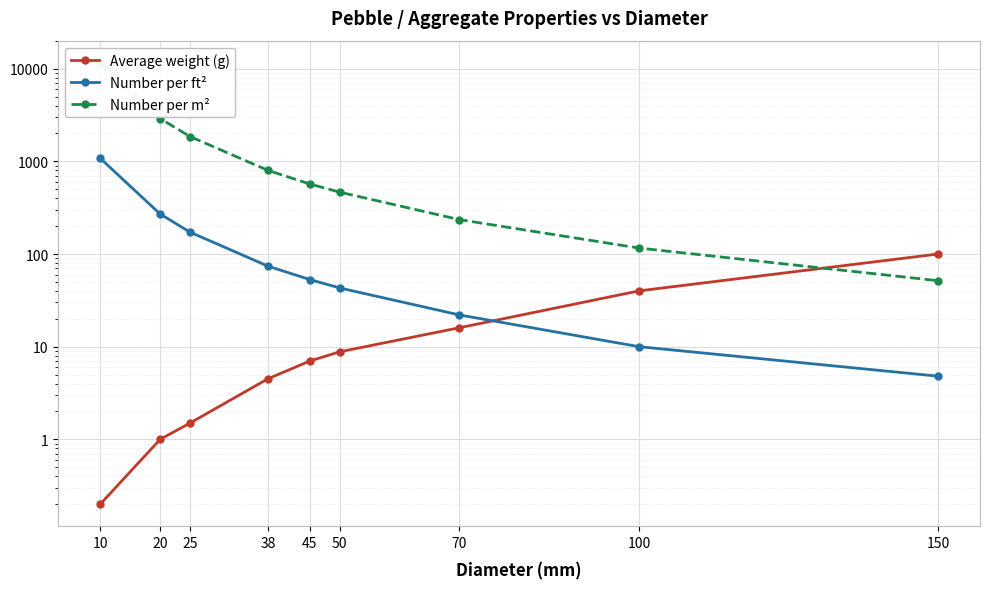

At which label does Number per m² reach its peak?

10